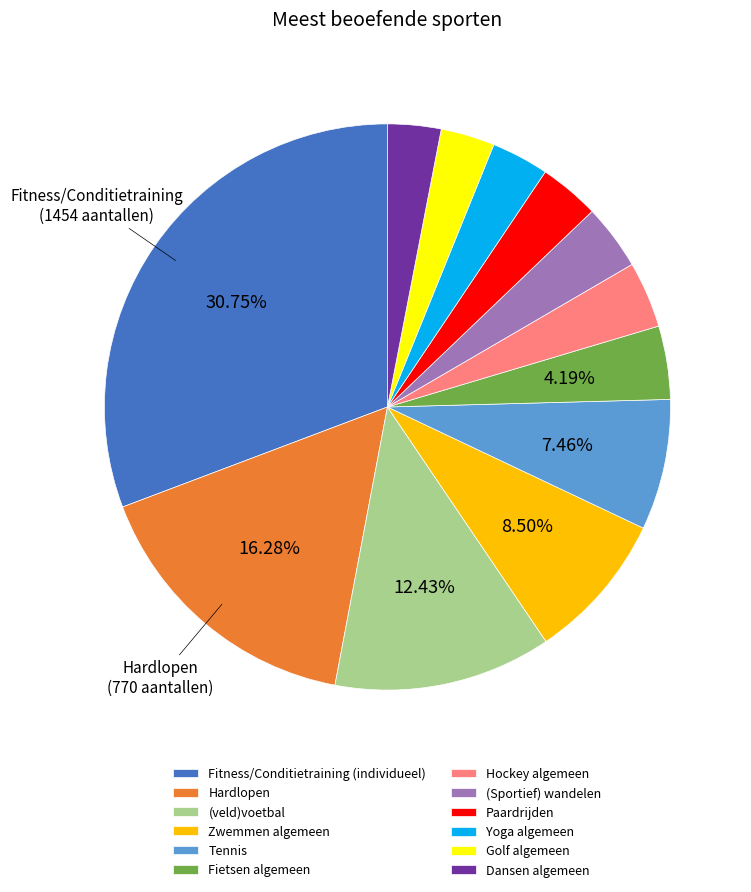

To the nearest percent, what is the difference between the Hockey algemeen and Hardlopen slice percentages?

12%